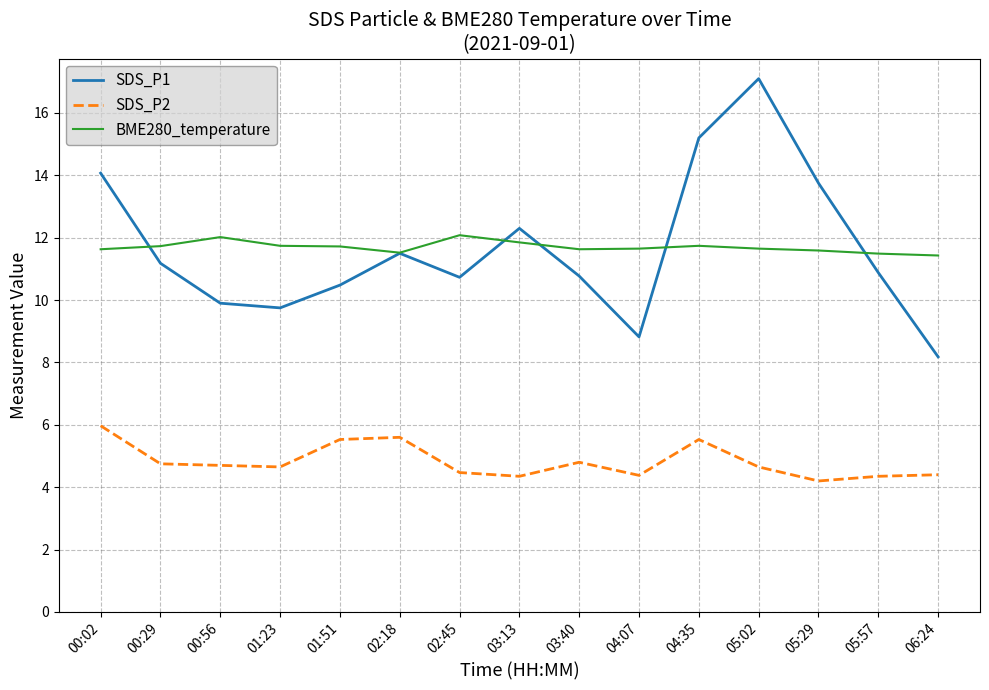

The SDS_P2 series shows 4.4 at 06:24. True or false?

True